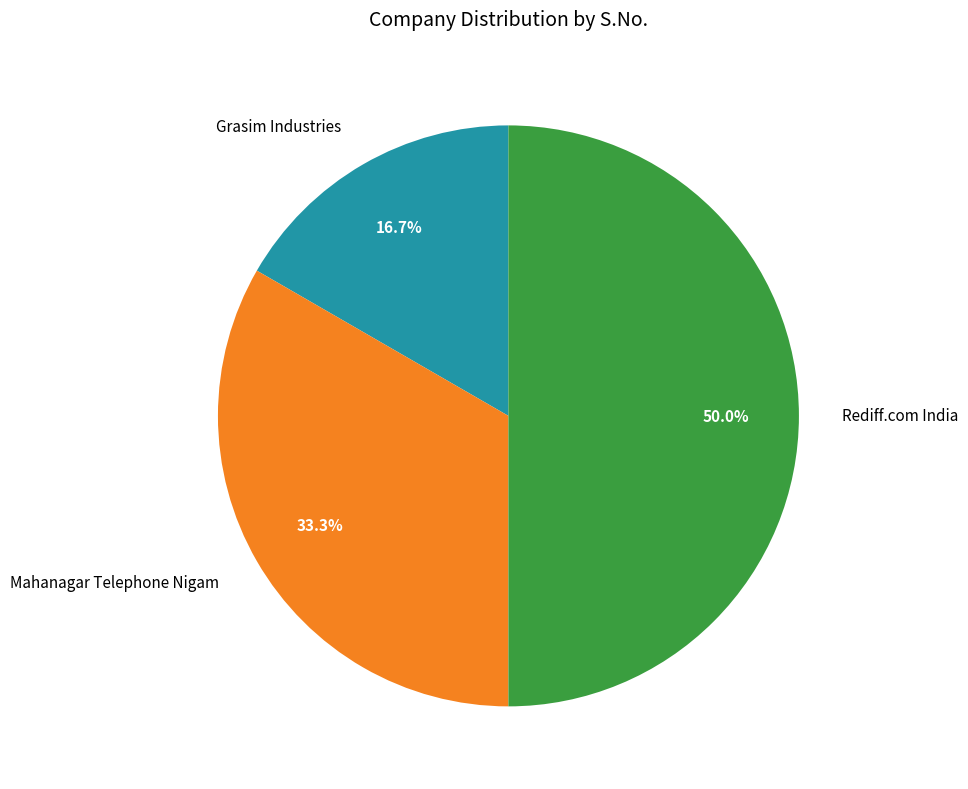

What percentage is the Rediff.com India slice, to the nearest percent?

50%